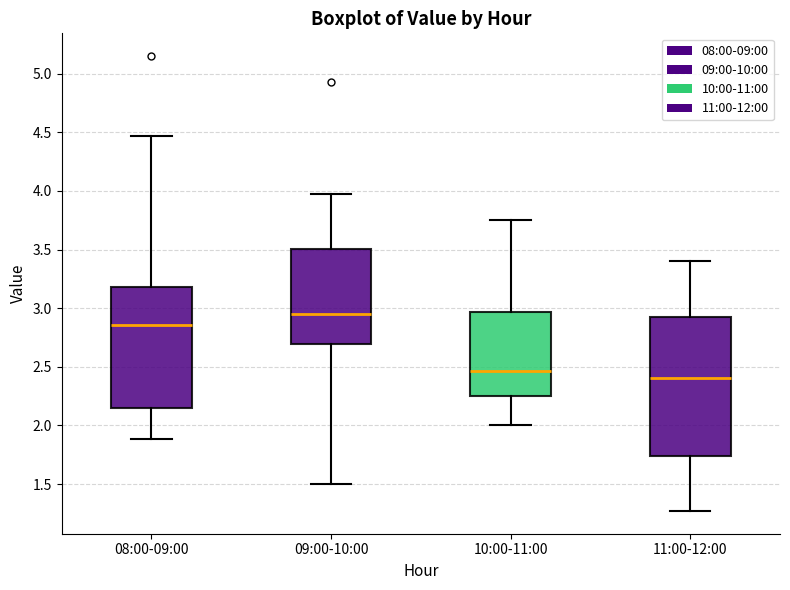

Reading left to right, read every box against the y-axis: the position of its median line, the range the box covers, and the ends of its whiskers. The values are not printed on the chart, so give them approximately, as read against the axis.

08:00-09:00: median 2.85, box 2.15 to 3.20, whiskers 1.90 to 4.45
09:00-10:00: median 2.95, box 2.70 to 3.50, whiskers 1.50 to 3.95
10:00-11:00: median 2.45, box 2.25 to 2.95, whiskers 2.00 to 3.75
11:00-12:00: median 2.40, box 1.75 to 2.90, whiskers 1.25 to 3.40